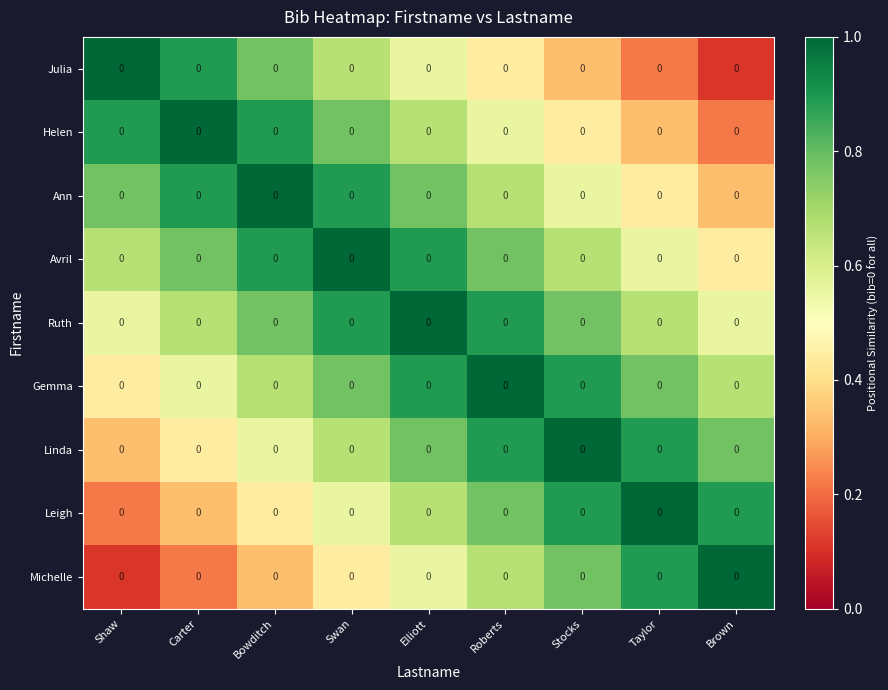

At which label is Avril closest to 0?

Brown